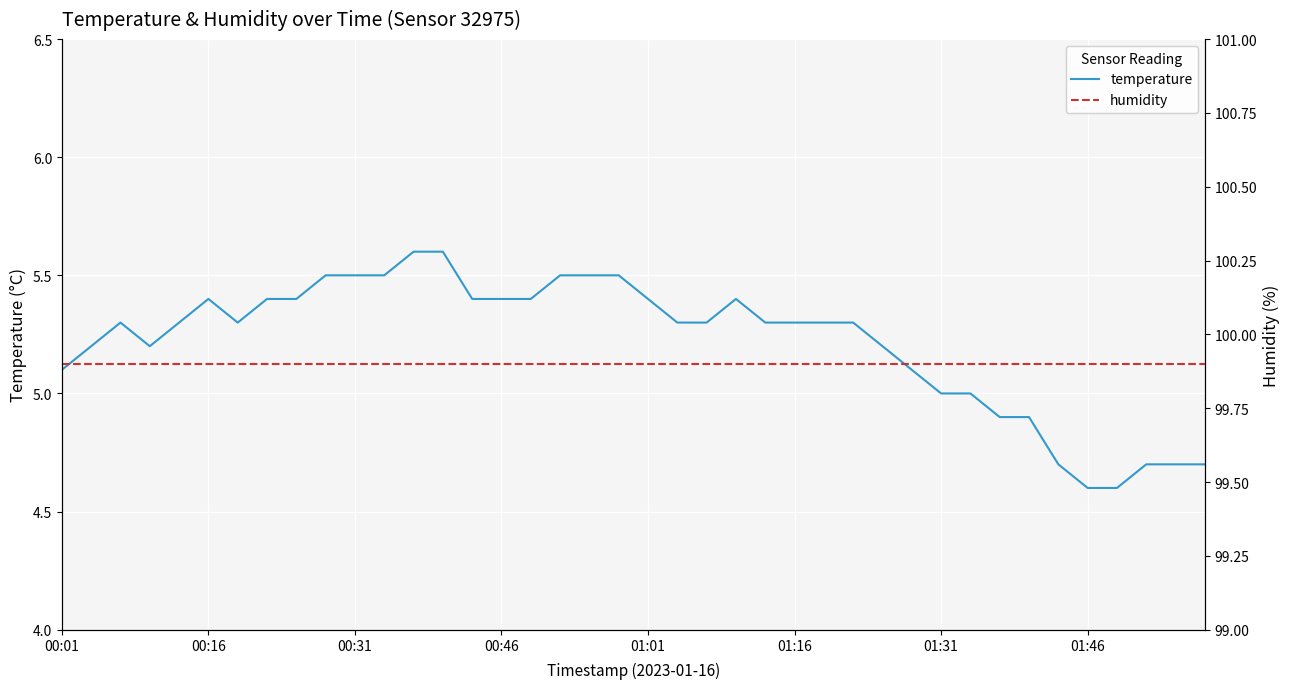

Which series has the largest range (max minus min)?

temperature